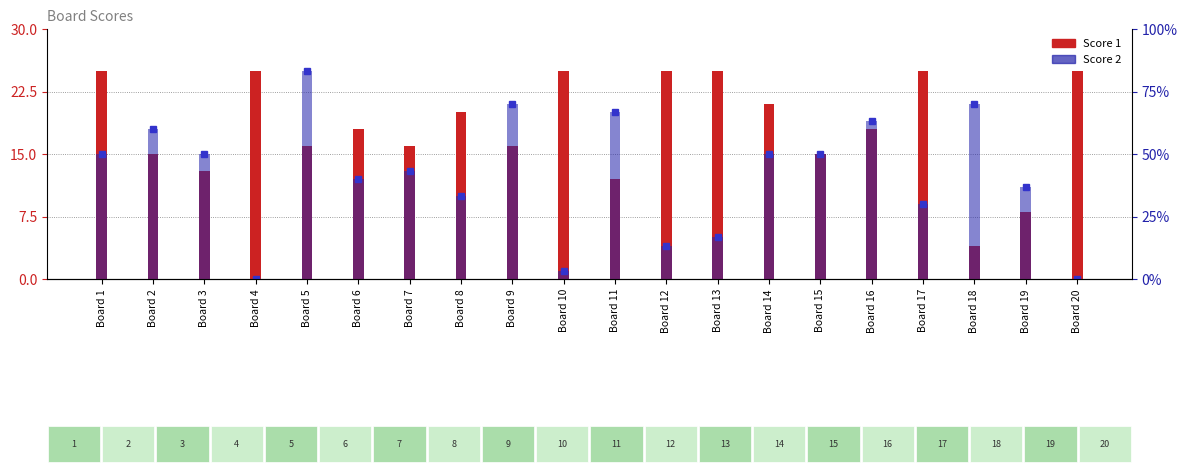

Reading left to right, list all the values displayed in this chart.

Score 1: Board 1=25	Board 2=15	Board 3=13	Board 4=25	Board 5=16	Board 6=18	Board 7=16	Board 8=20	Board 9=16	Board 10=25	Board 11=12	Board 12=25	Board 13=25	Board 14=21	Board 15=15	Board 16=18	Board 17=25	Board 18=4	Board 19=8	Board 20=25
Score 2: Board 1=15	Board 2=18	Board 3=15	Board 4=0	Board 5=25	Board 6=12	Board 7=13	Board 8=10	Board 9=21	Board 10=1	Board 11=20	Board 12=4	Board 13=5	Board 14=15	Board 15=15	Board 16=19	Board 17=9	Board 18=21	Board 19=11	Board 20=0